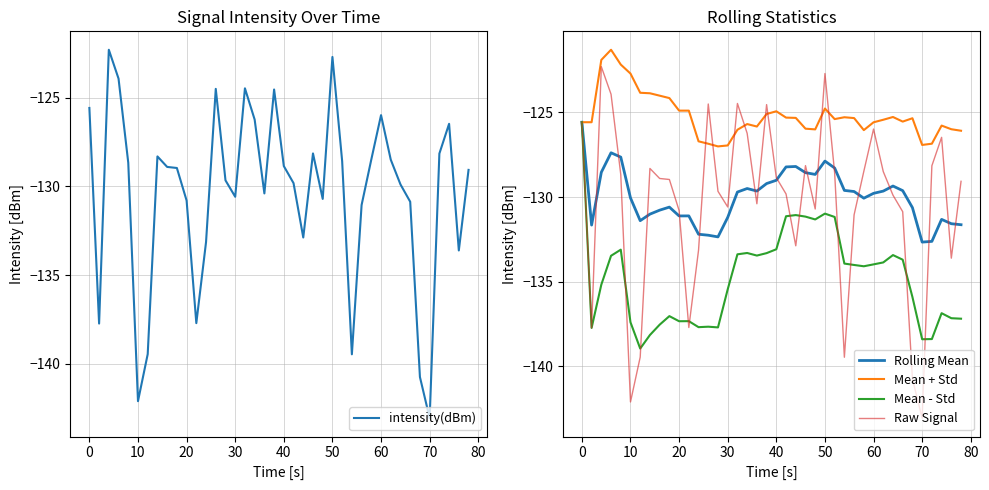

The value of Mean + Std at 60 is -125.6. True or false?

True